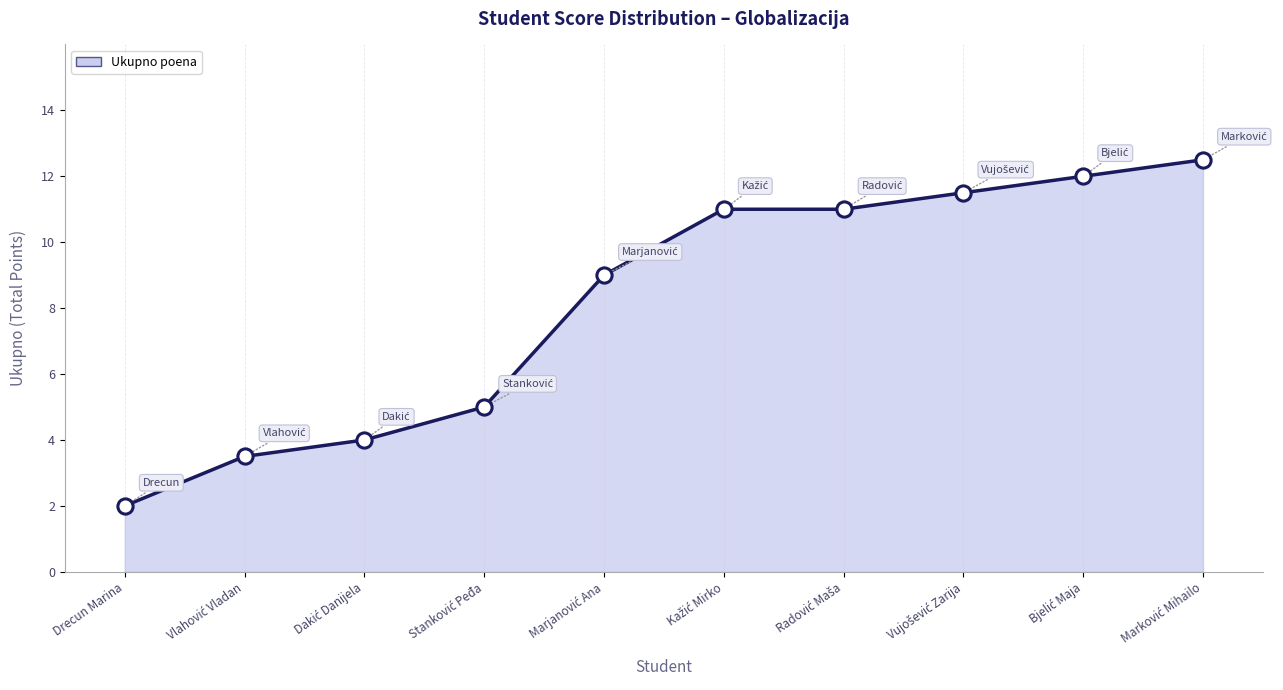

What is the ratio of the value at Drecun Marina to the value at Vlahović Vladan?

0.6